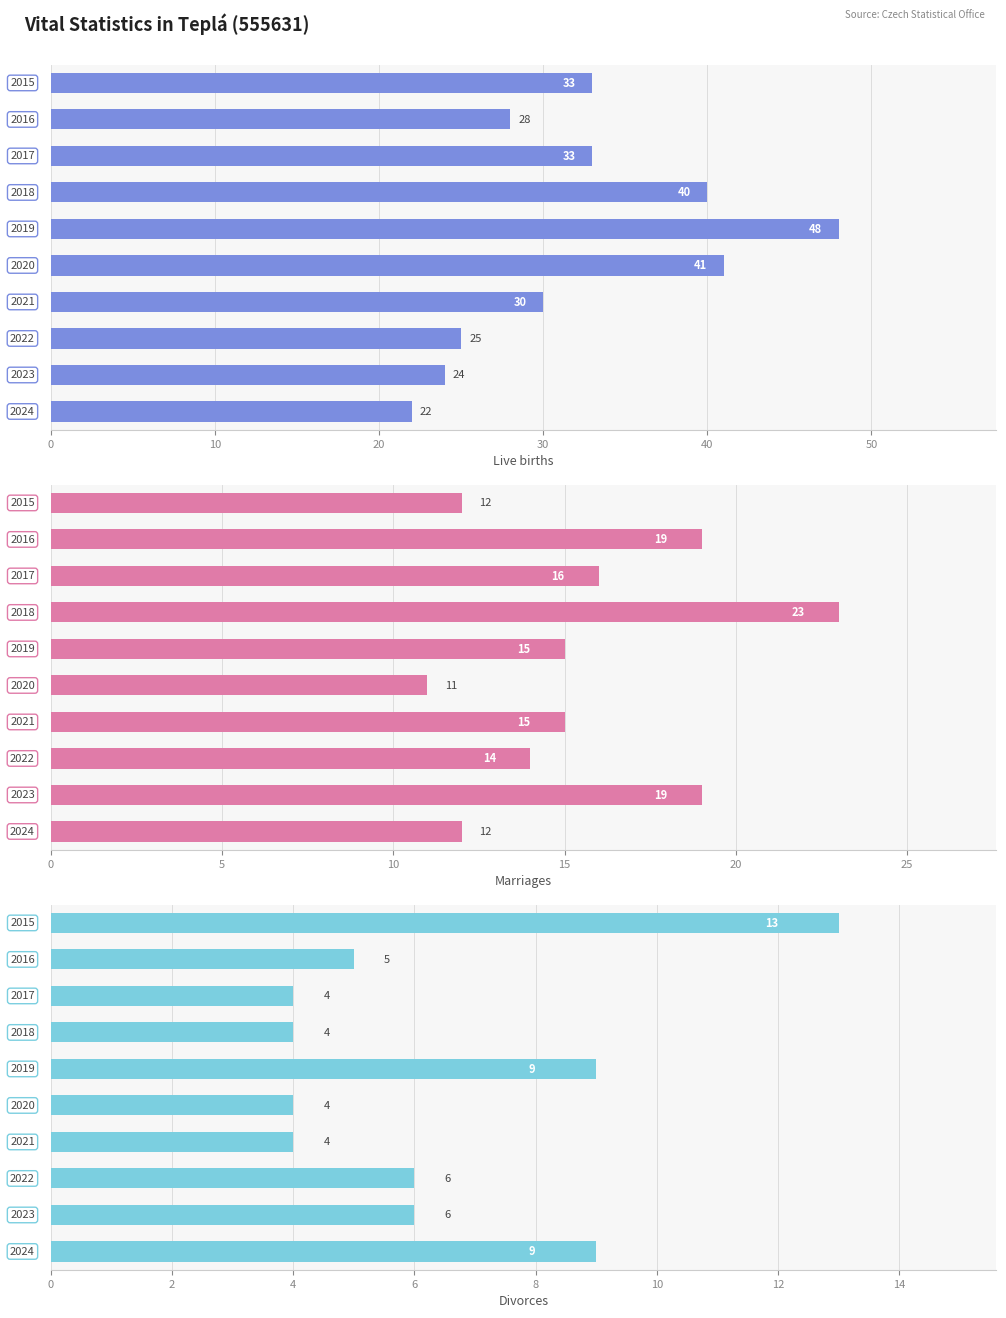

Reading right to left, transcribe all the data shown in this chart.

Live births: 22	24	25	30	41	48	40	33	28	33
Marriages: 12	19	14	15	11	15	23	16	19	12
Divorces: 9	6	6	4	4	9	4	4	5	13